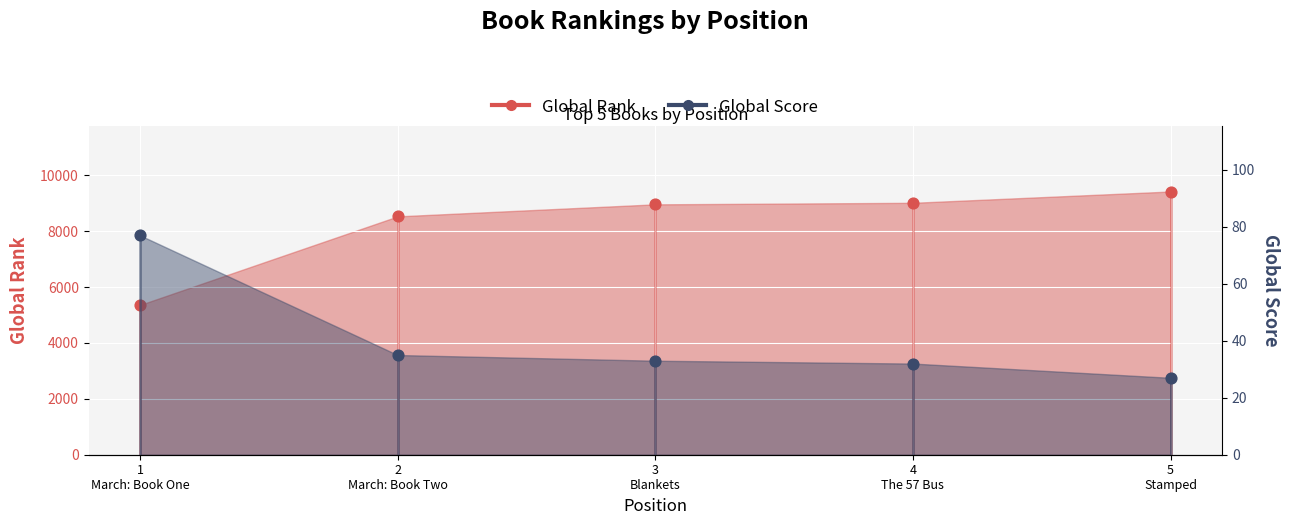

Which series contains the lowest Y value?

Global Score